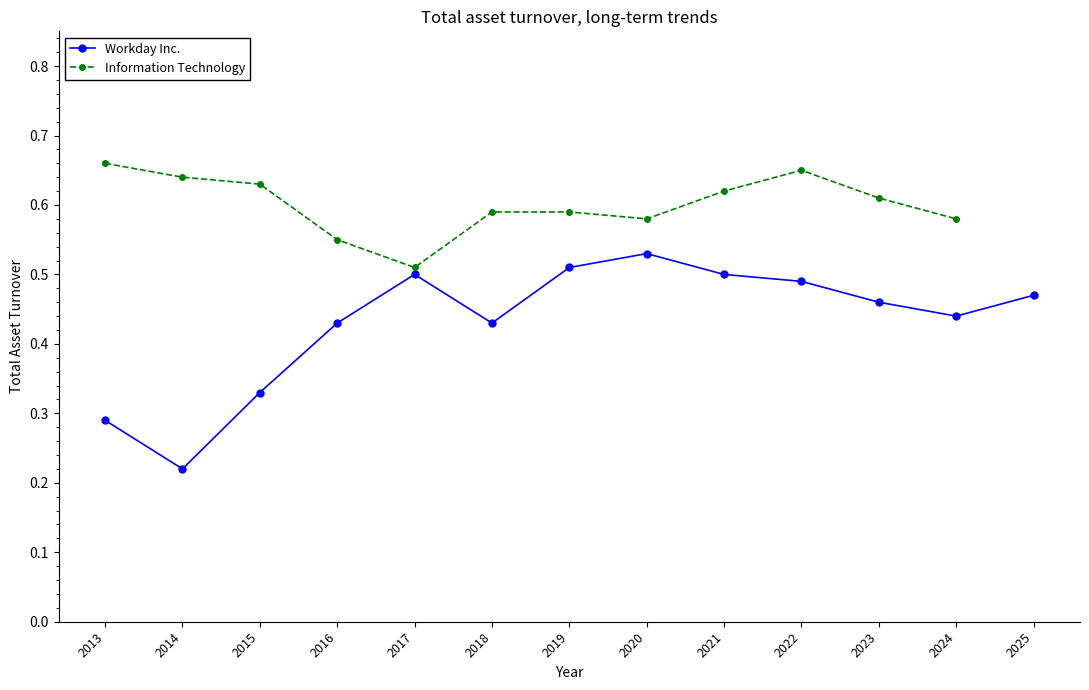

Where is Workday Inc. nearest to the value 0?

2014